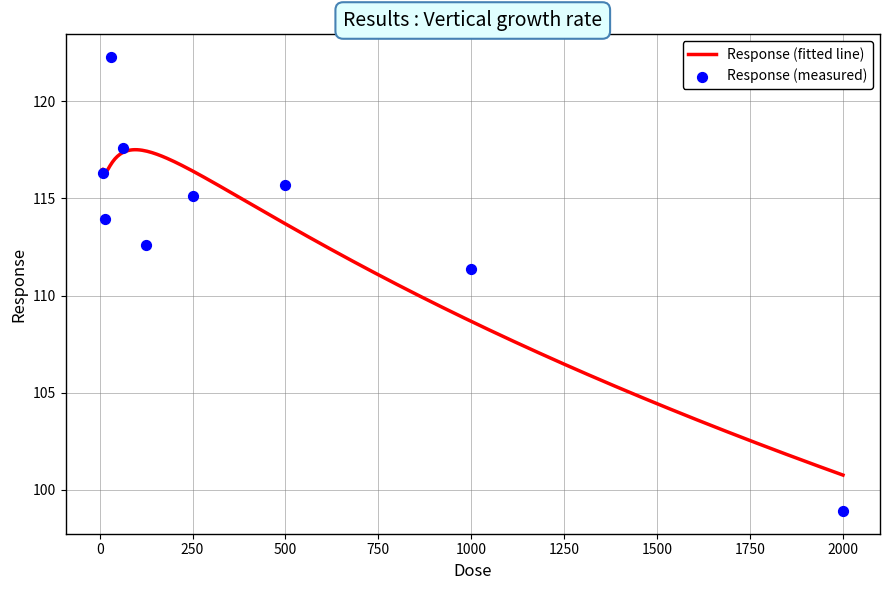

What is the change in value from 7.8125 to 500.0?

-0.6